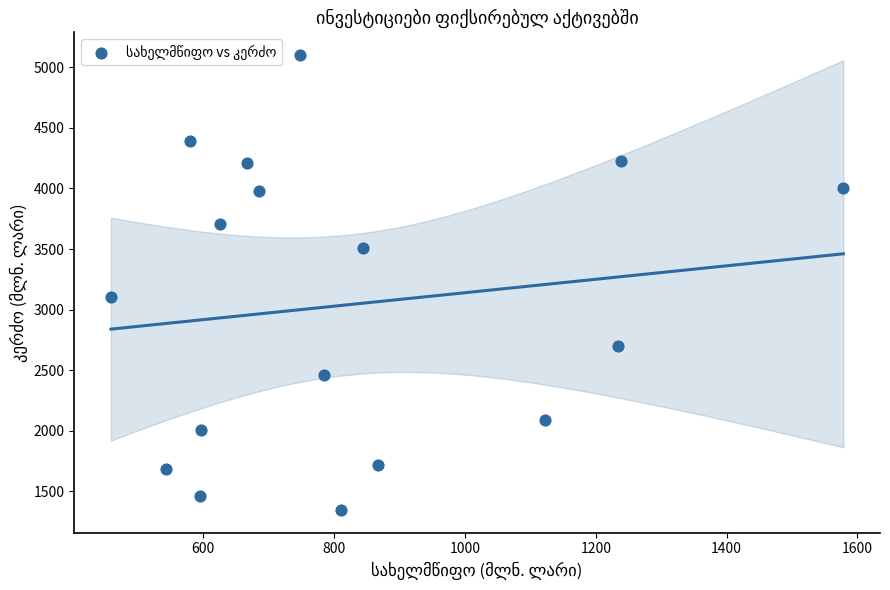

What Y value in the scatter plot is closest to 3223?

3100.7